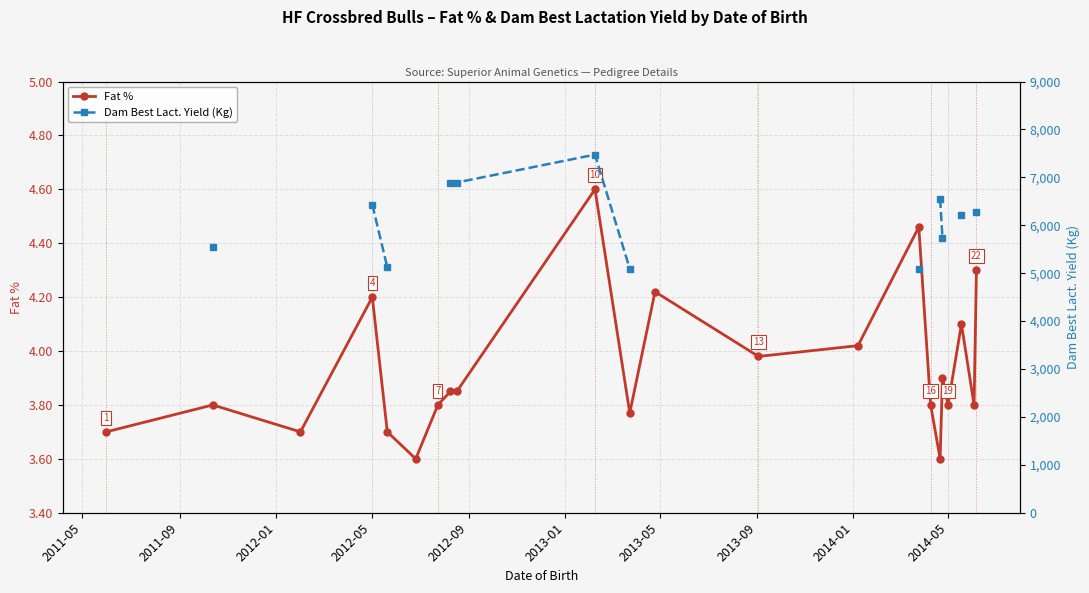

True or false: Fat % has more than 0 interior local peaks.

True